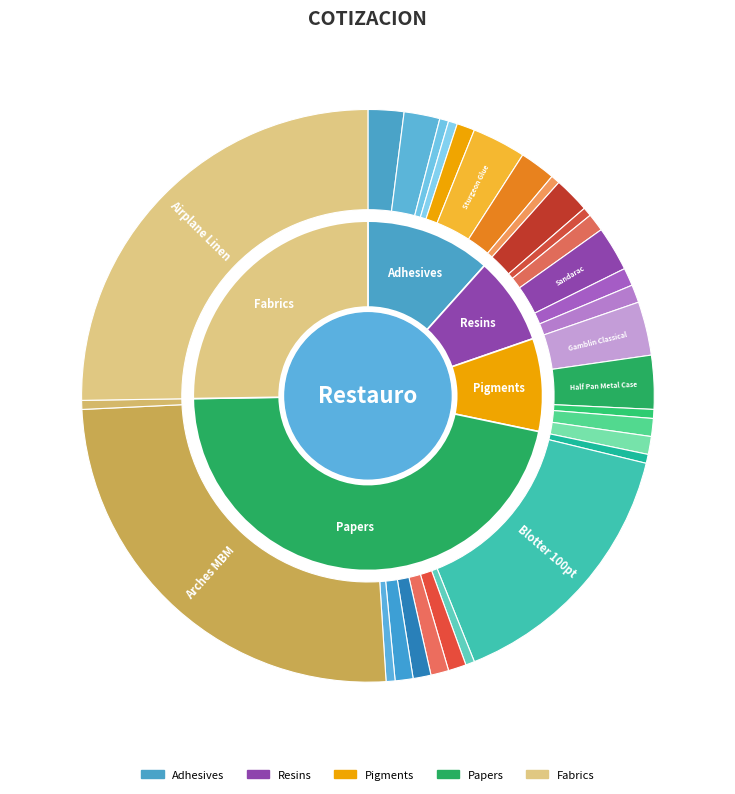

The Sekishu Extra Thin slice represents 1% of the pie. True or false?

True